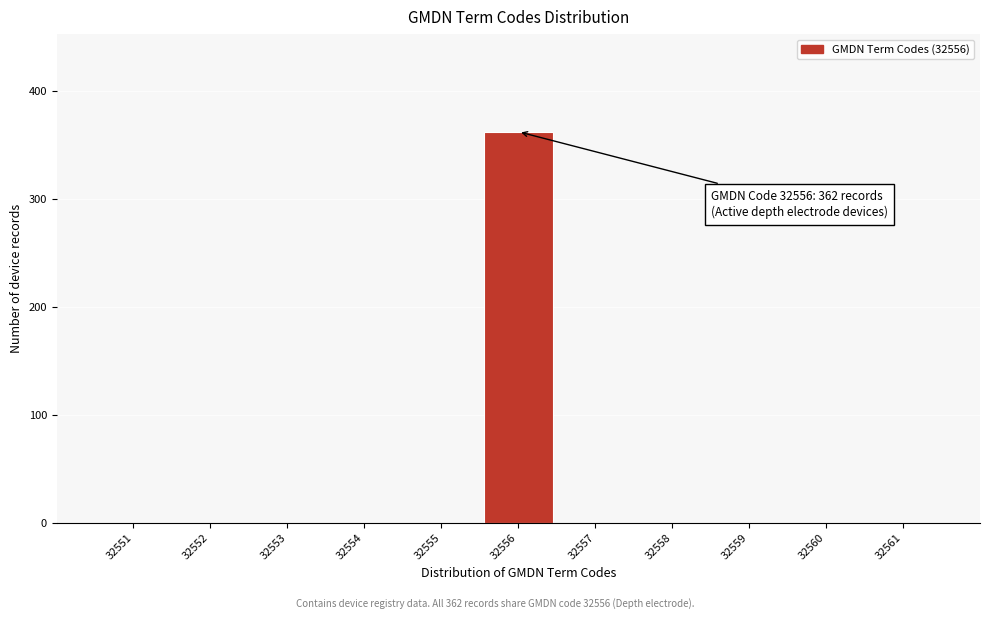

Over which range of the x-axis is the bar tallest?

32555.5 to 32556.5